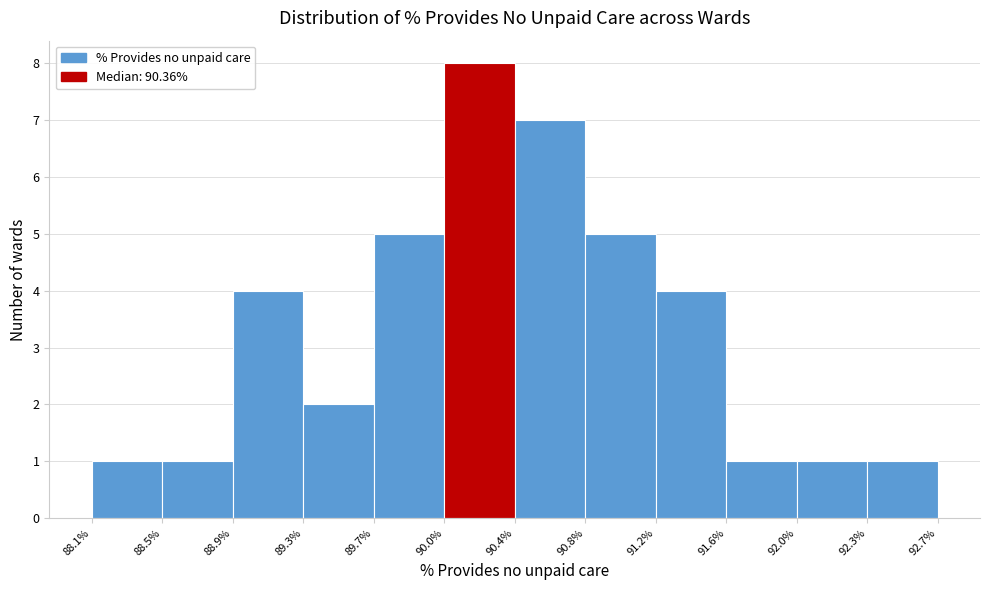

Which range on the x-axis has the tallest bar?

90.0% to 90.4%